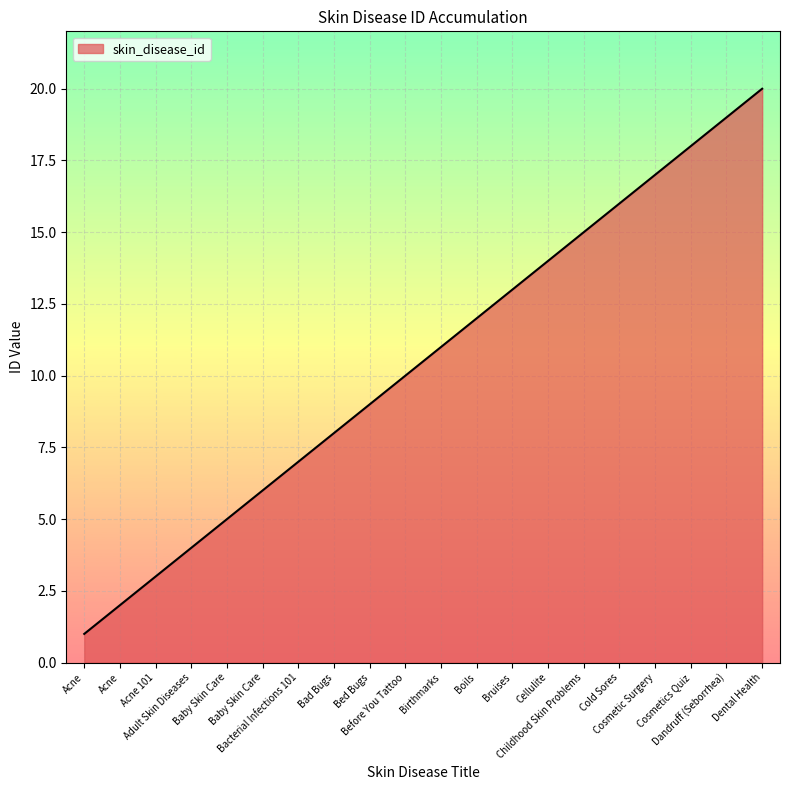

How many lines are shown in the chart?

1